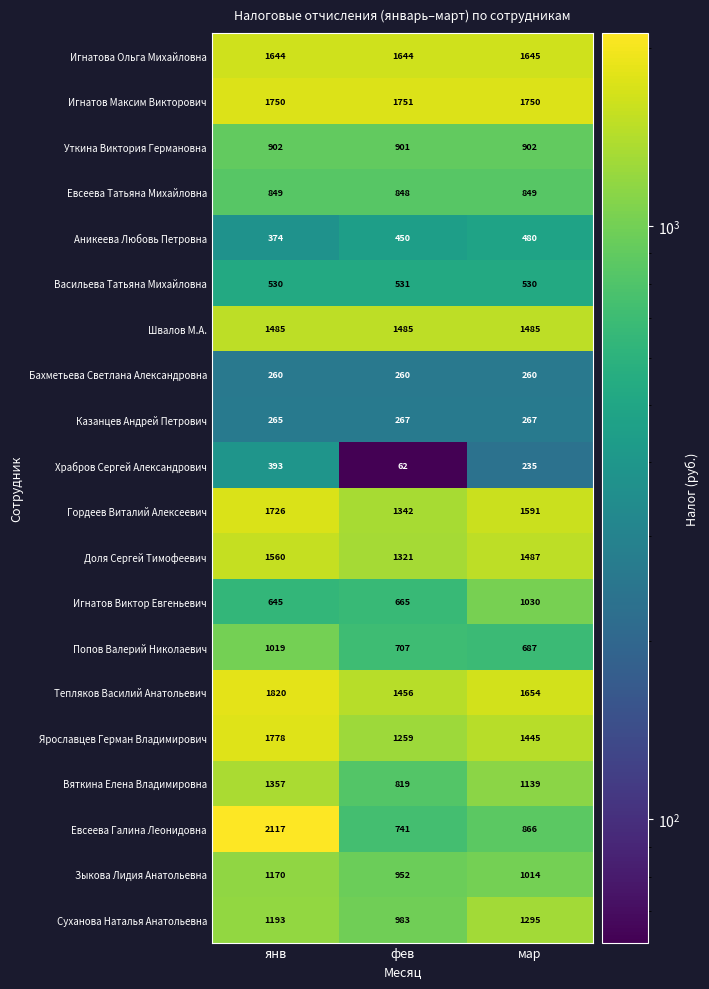

What is the difference between the second highest and minimum values in the Ярославцев Герман Владимирович series?

186